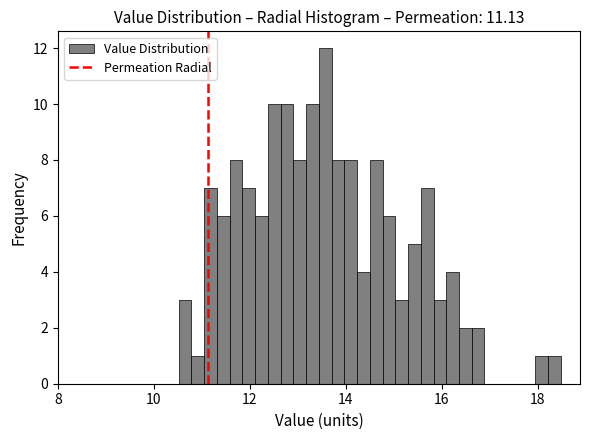

Around what value on the x-axis is the tallest bar? Give the approximate position of its centre, as read against the axis.

13.6